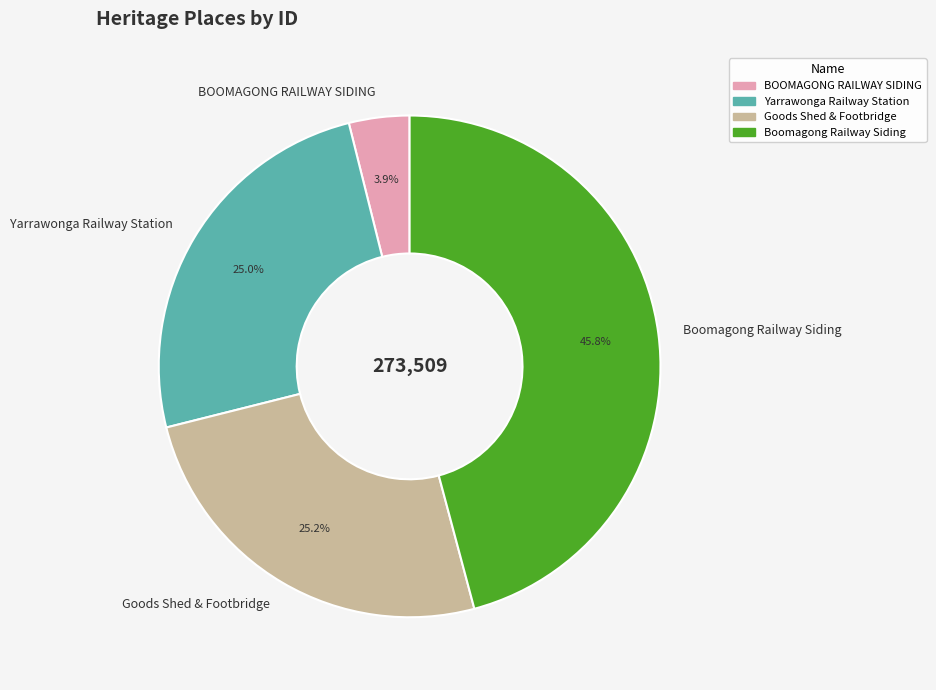

Is there a majority slice in this chart?

No